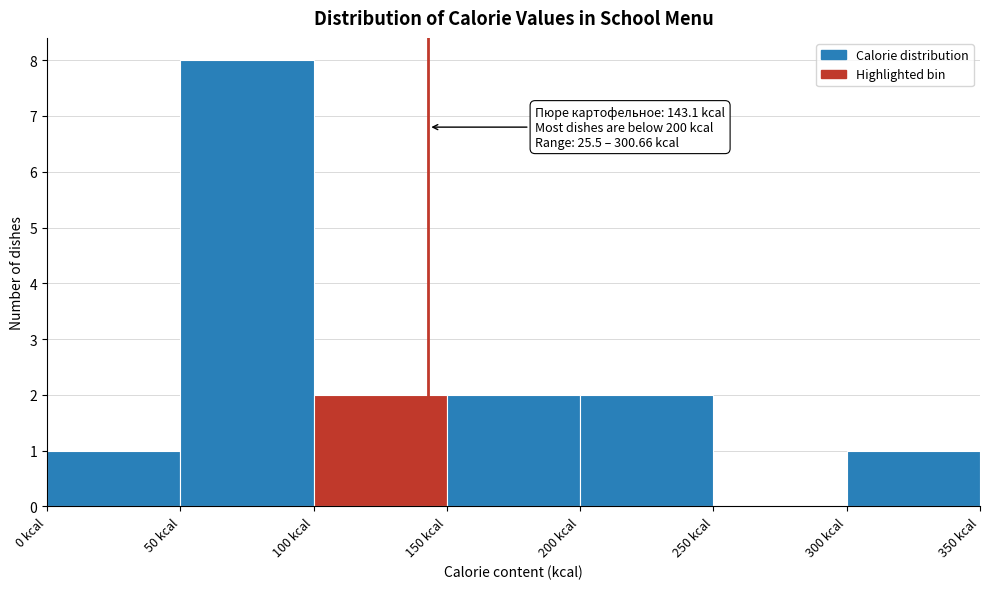

Which range on the x-axis has the tallest bar?

50 to 100